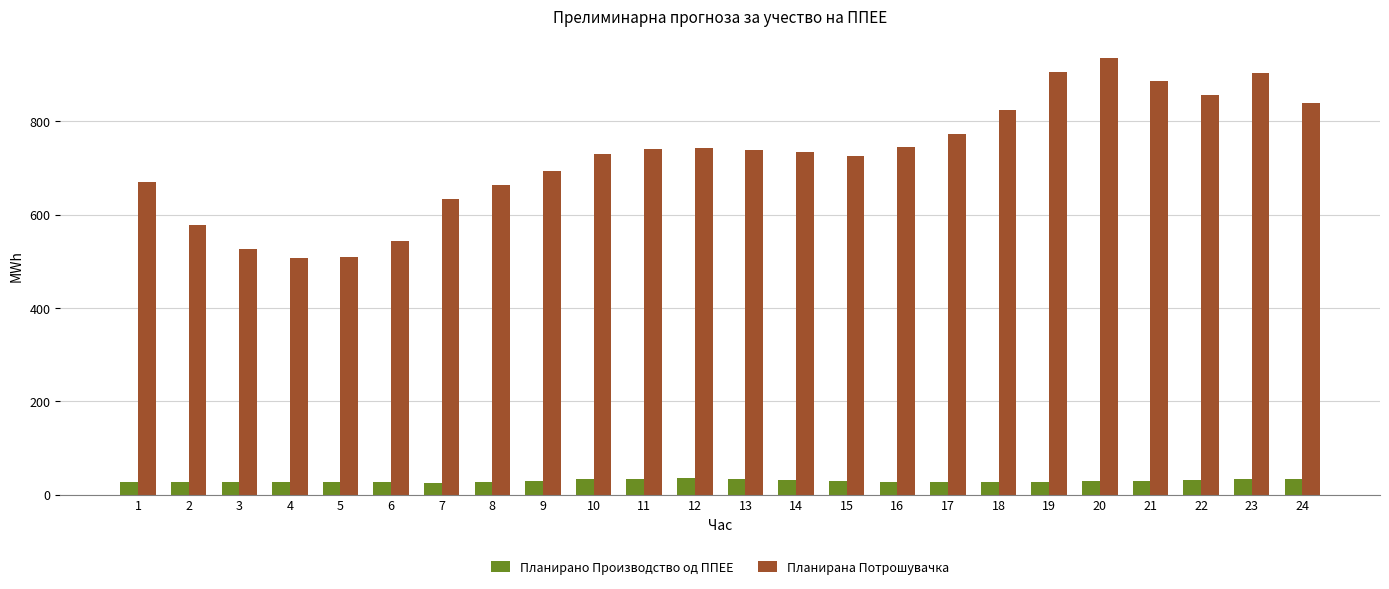

At which label does Планирана Потрошувачка reach its peak?

20